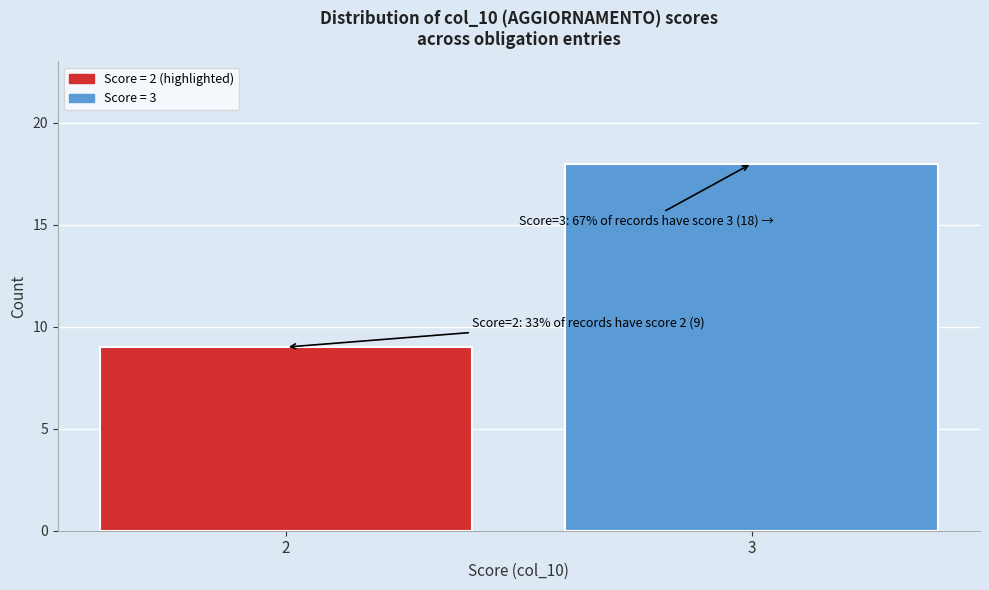

Reading left to right, what are all the values shown in this chart?

2=9	3=18